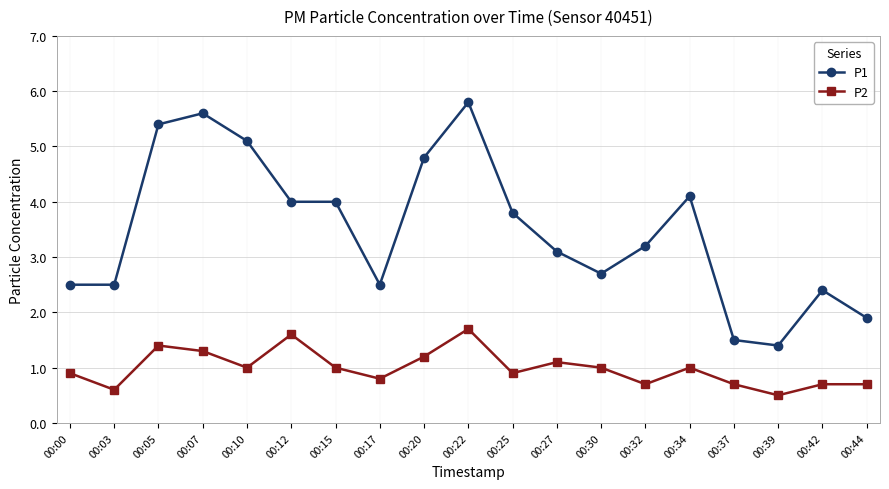

What is the value of the P1 point at the 19th from the left?

1.9